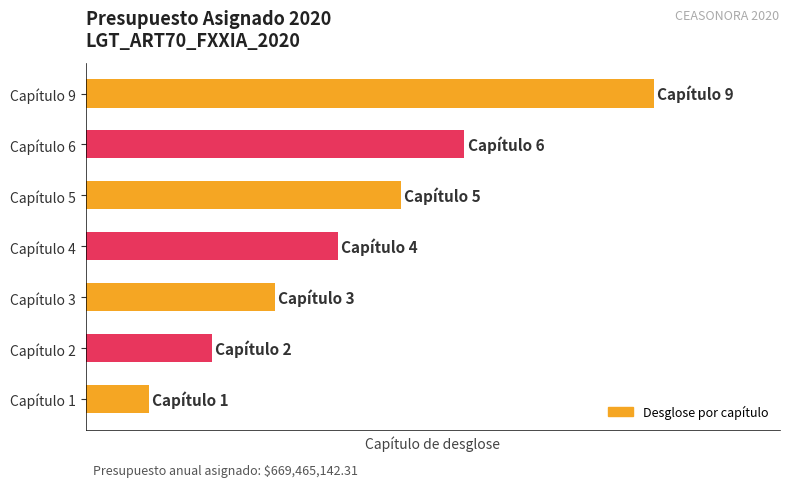

List the labels in order of value, largest first.

Capítulo 9, Capítulo 6, Capítulo 5, Capítulo 4, Capítulo 3, Capítulo 2, Capítulo 1